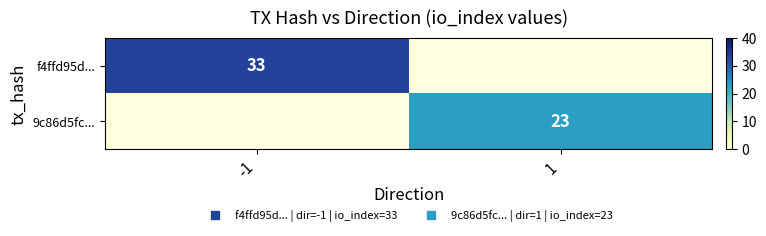

Count the number of data series in this chart.

2